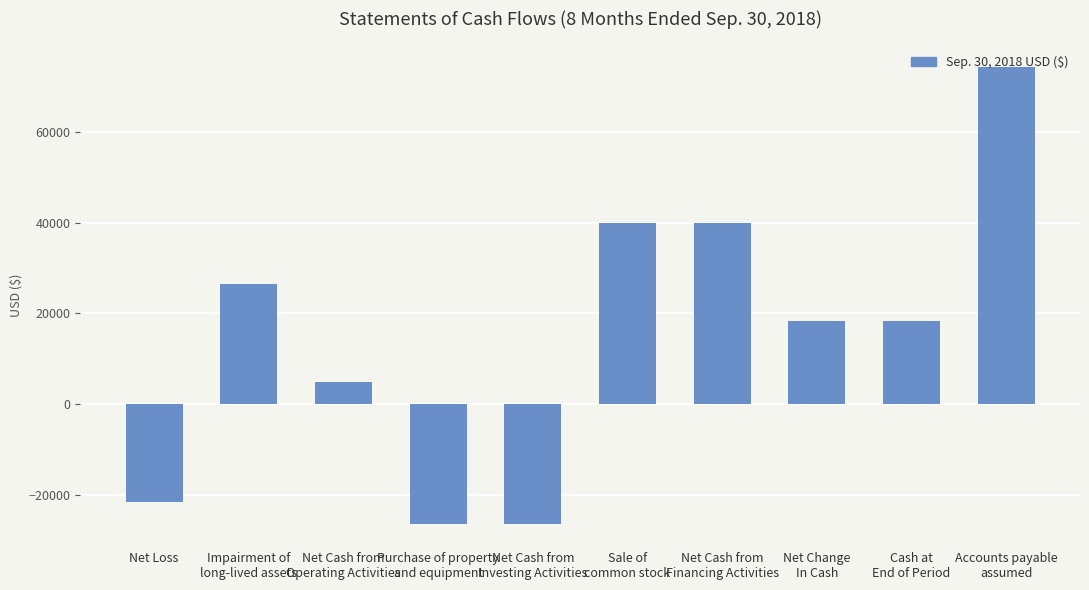

How many values are above zero?

7